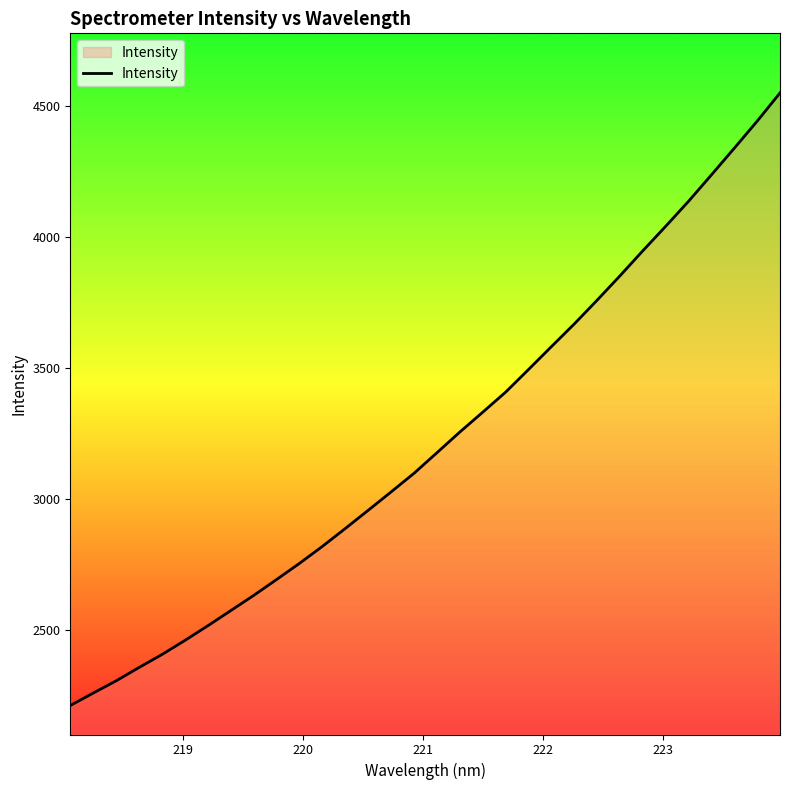

What is the difference between the maximum and minimum values?

2338.2